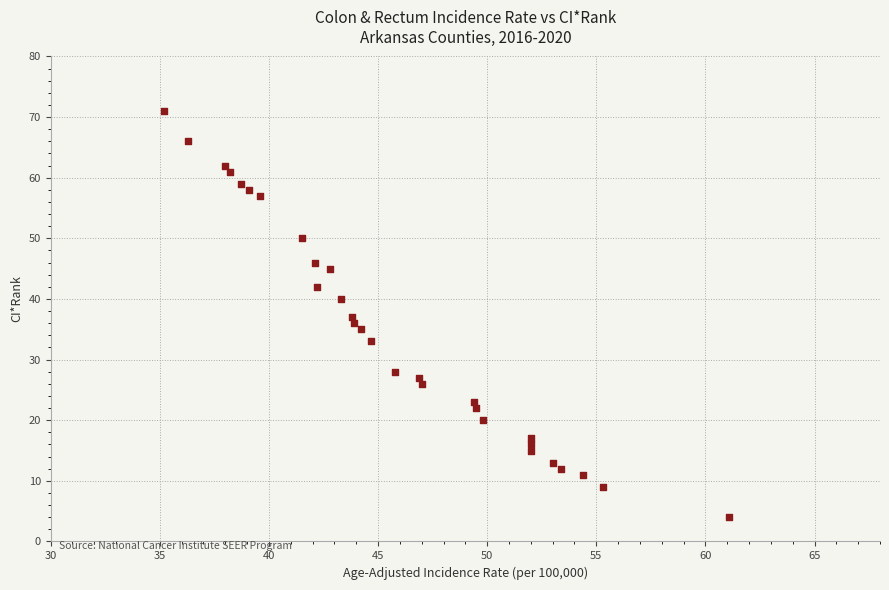

What is the range of Y values (max minus min)?

67